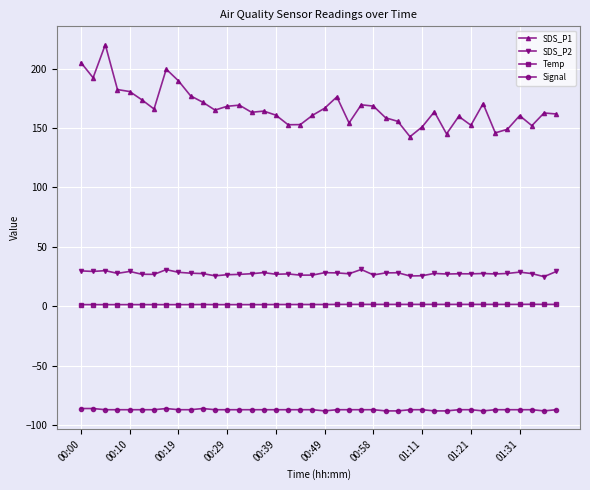

What are all the series names shown in the legend?

SDS_P1, SDS_P2, Temp, Signal